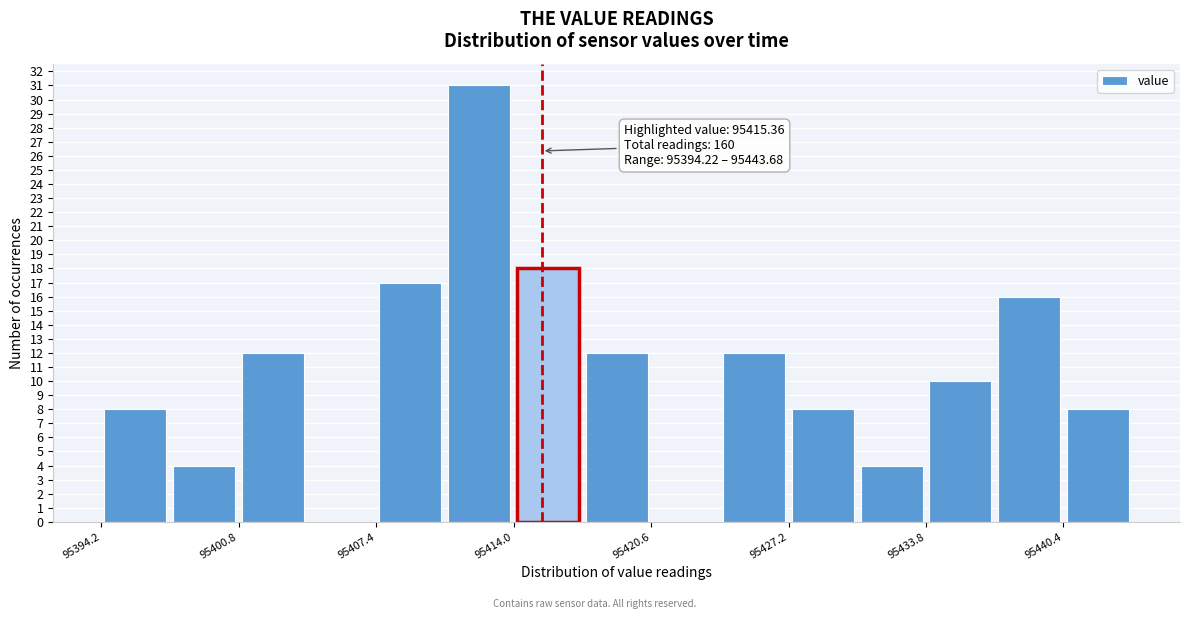

Read against the x-axis, roughly where is the centre of the tallest bar?

95412